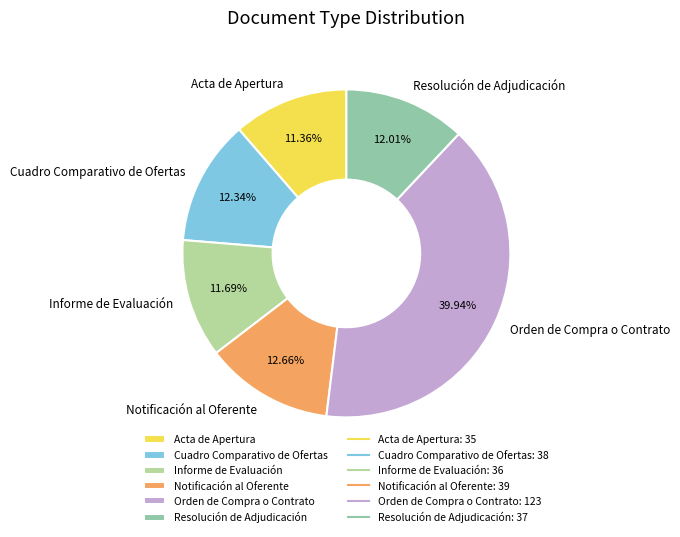

Combined, what portion of the pie is Resolución de Adjudicación and Orden de Compra o Contrato?

51.9%